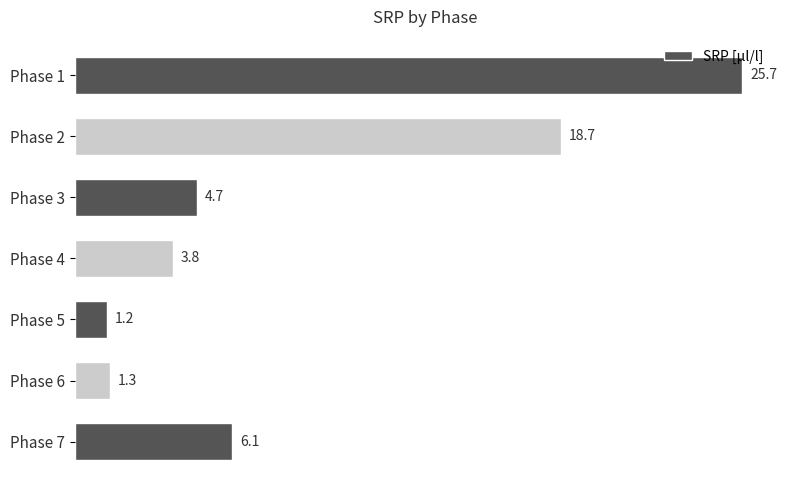

Which label corresponds to the smallest value in the chart?

Phase 5